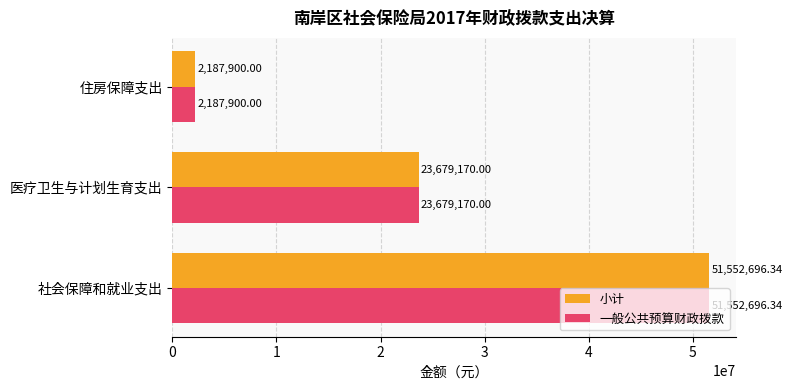

At which category does the chart reach its peak across all series?

社会保障和就业支出